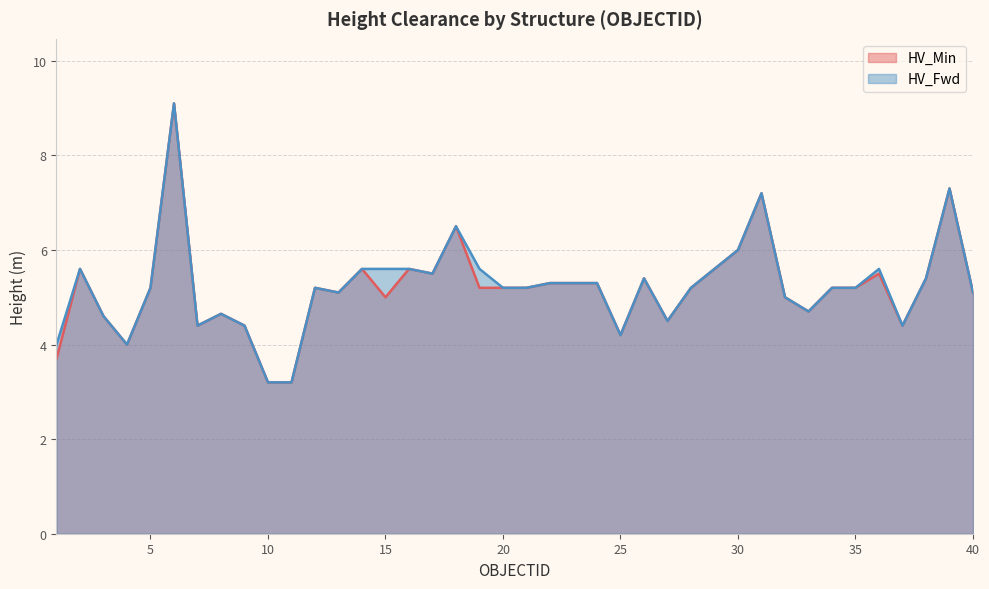

How many lines are shown in the chart?

2